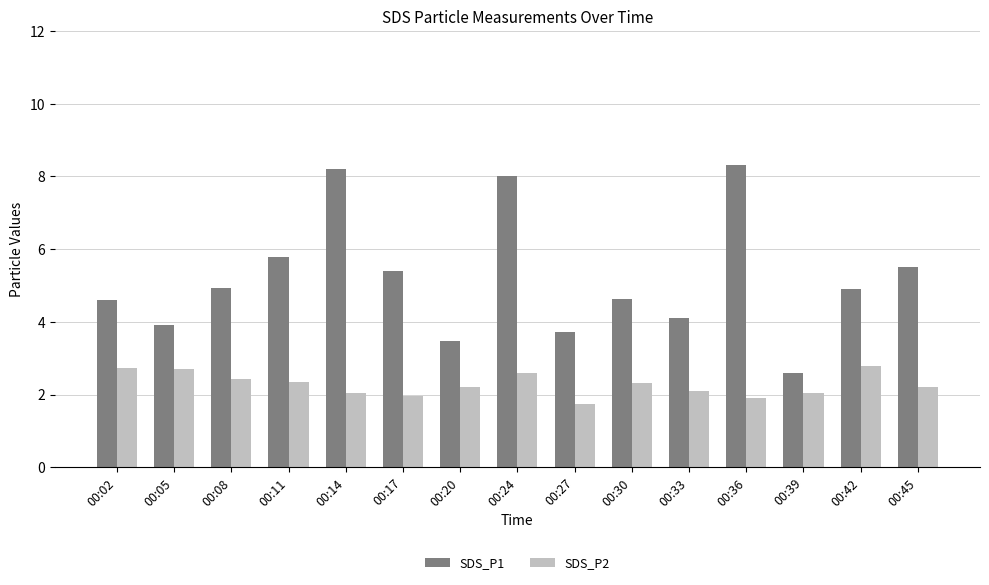

Read the SDS_P1 value at 00:39.

2.6